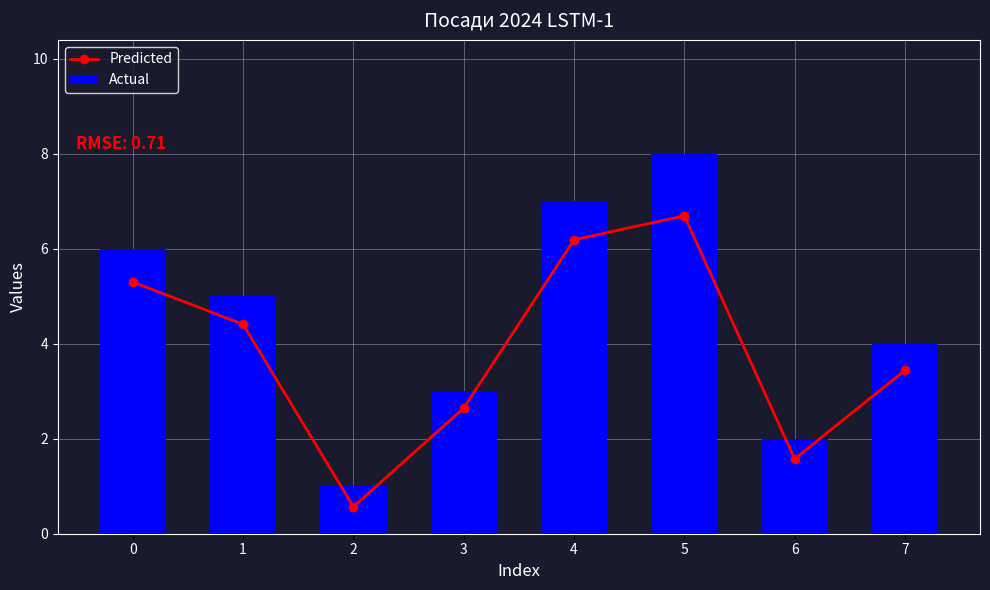

What is the difference between the Actual values at 4 and 6?

5.0